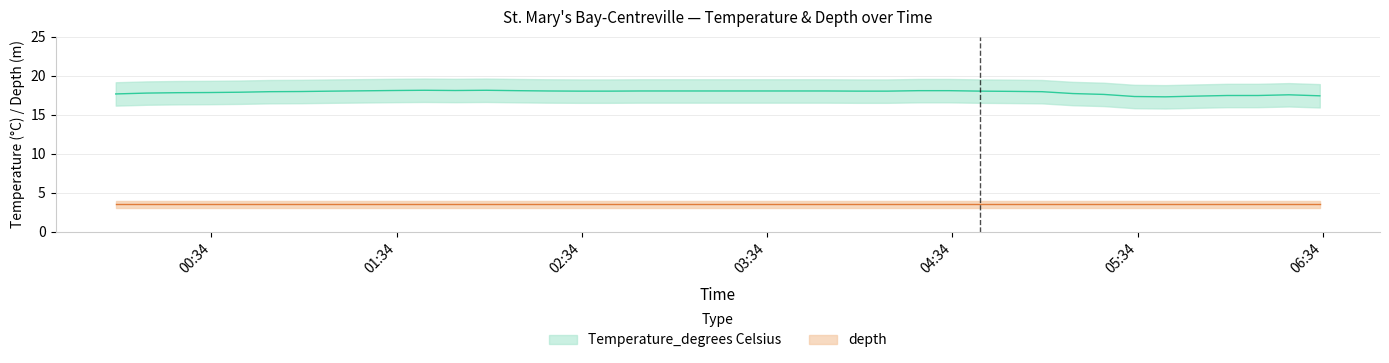

Which label corresponds to the largest value in the chart?

2022-07-21T01:43:00